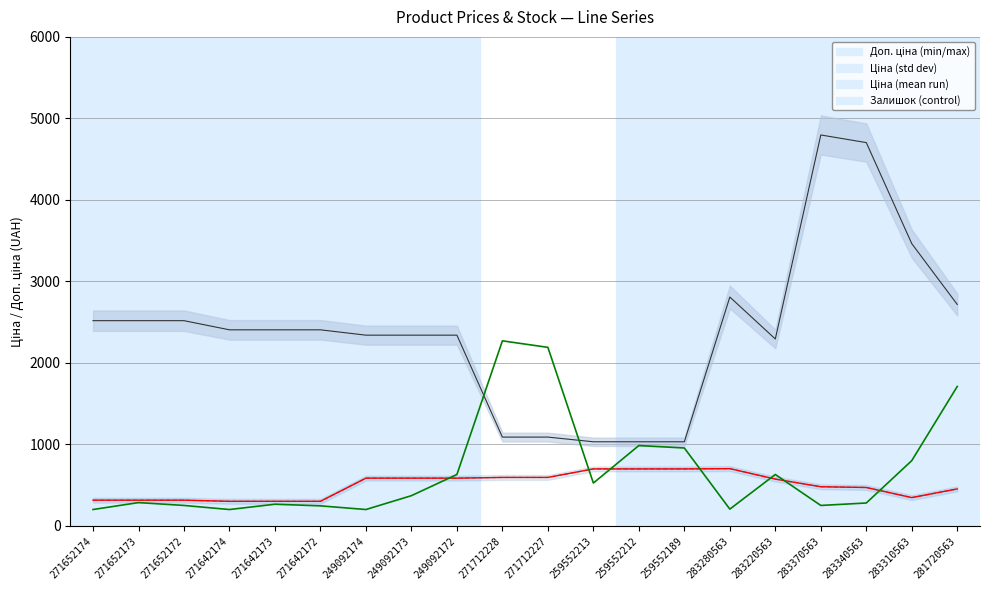

At which category is the sum across all series the highest?

283370563